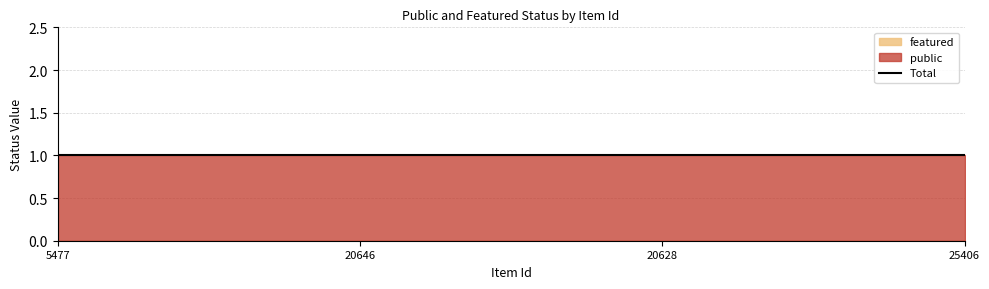

Read the public value at 25406.

1